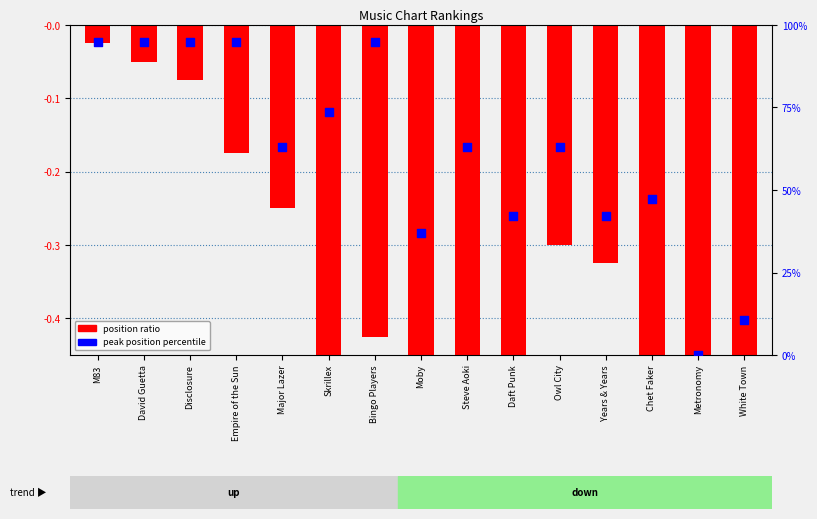

Which series has the widest spread of Y values?

peak position percentile